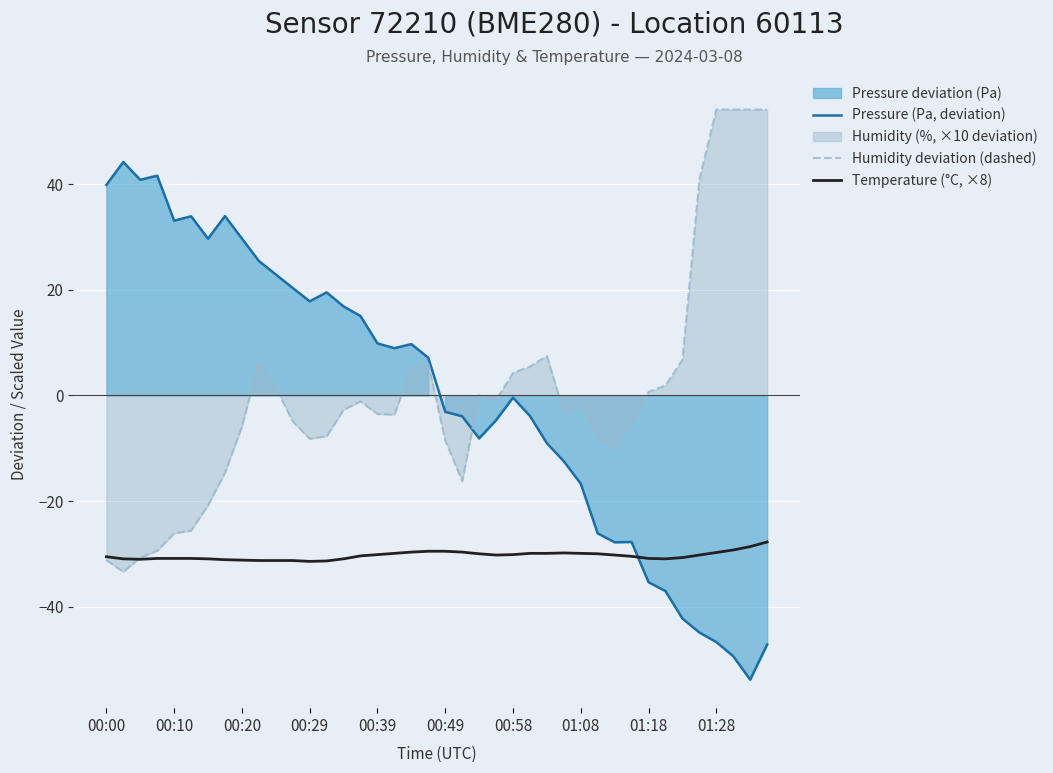

Is it true that Pressure (Pa, deviation) equals -44.9 at 35?

True